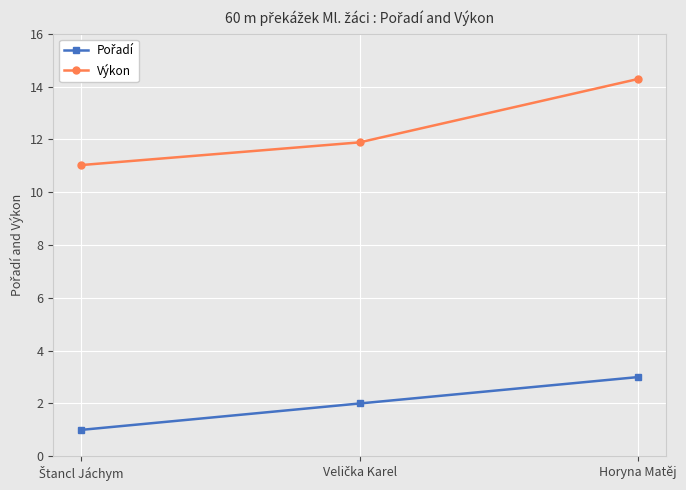

Which series has the largest range (max minus min)?

Výkon